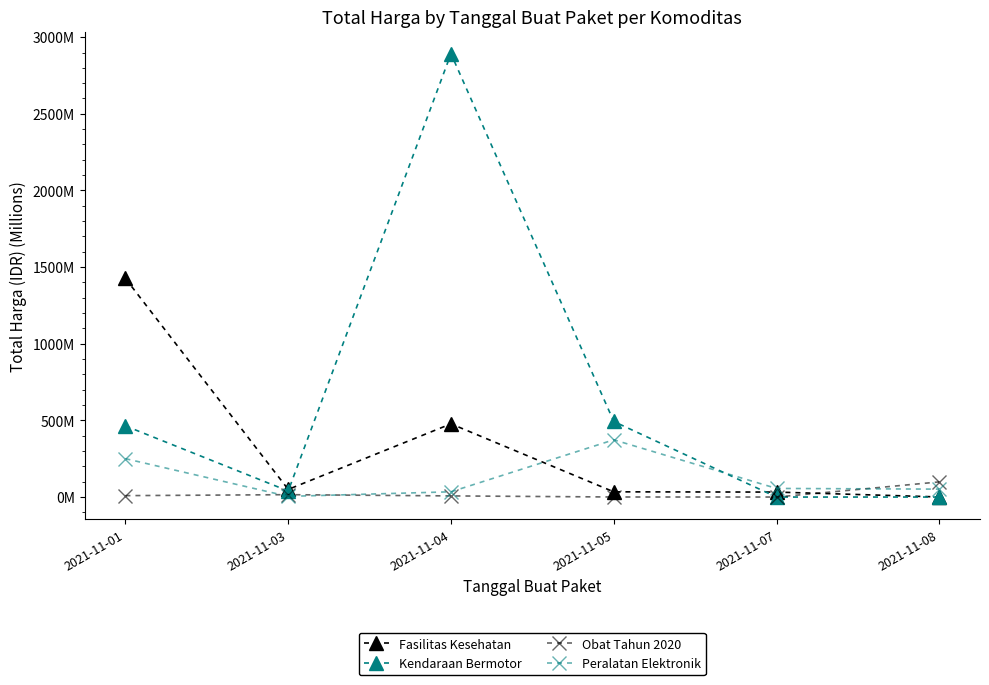

Between 2021-11-04 and 2021-11-08, which series saw the biggest shift?

Kendaraan Bermotor